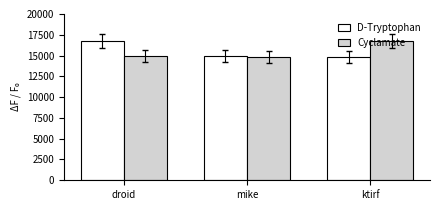

What is the difference between the D-Tryptophan values at mike and ktirf?

147